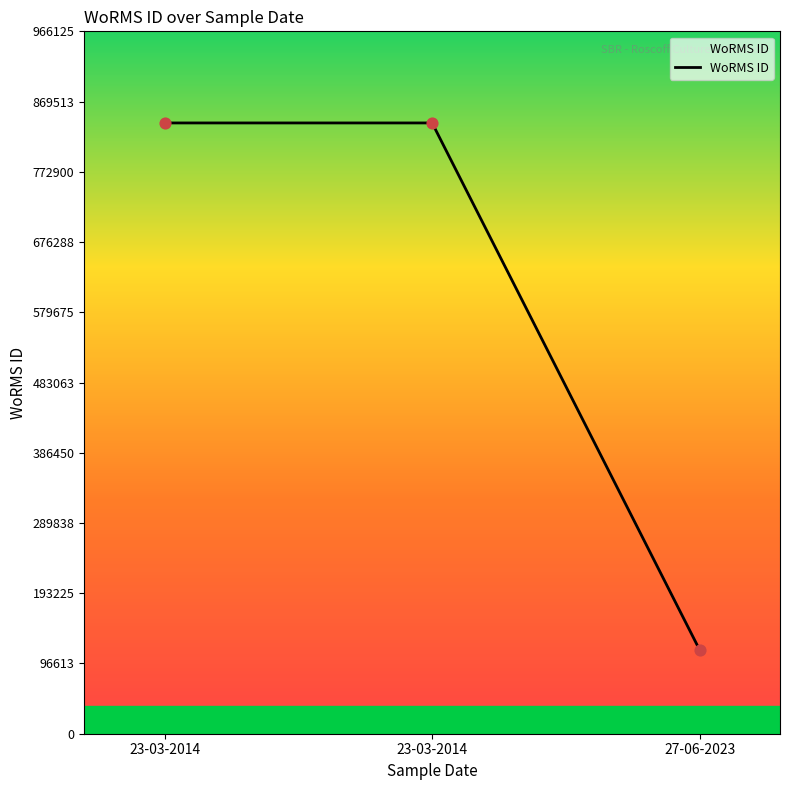

Approximately how many times larger is the value at 23-03-2014 compared to 27-06-2023?

7.3